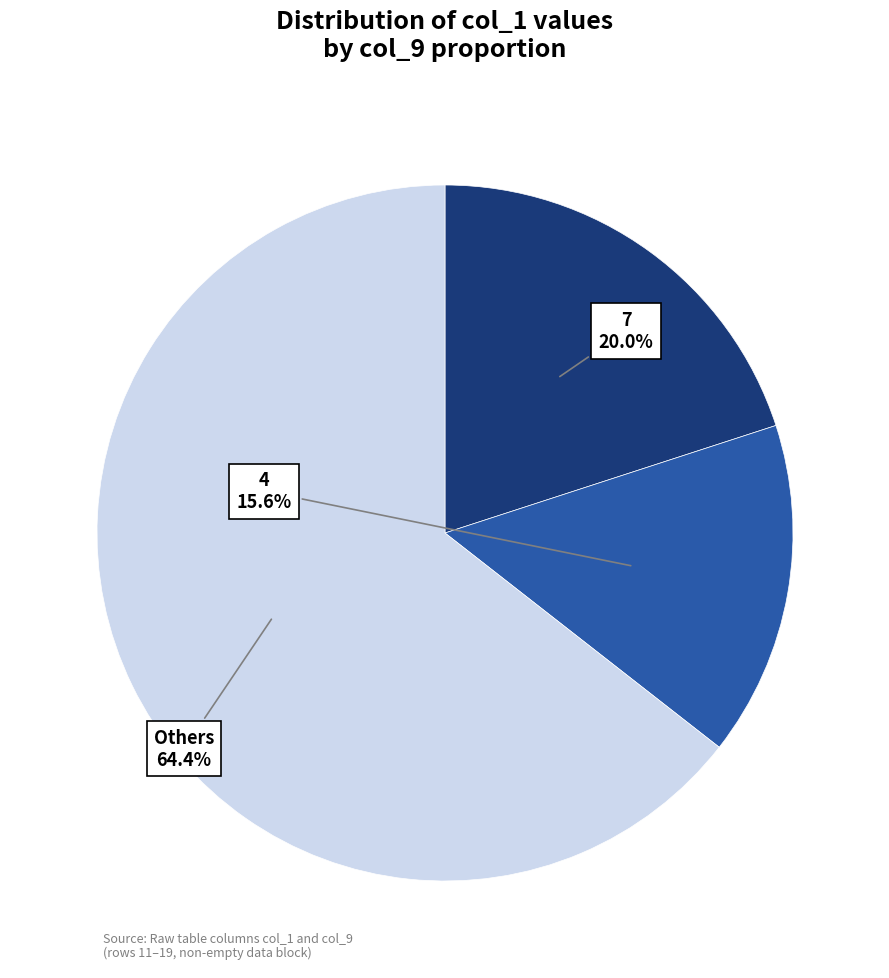

Does any single category account for the majority?

Yes